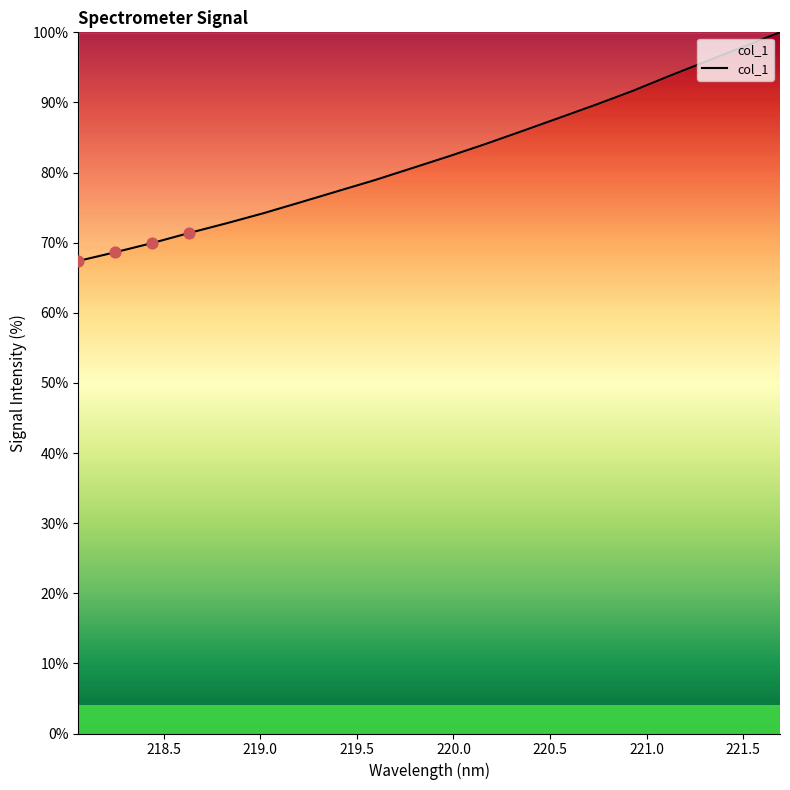

What is the maximum value shown in the chart?

100.0